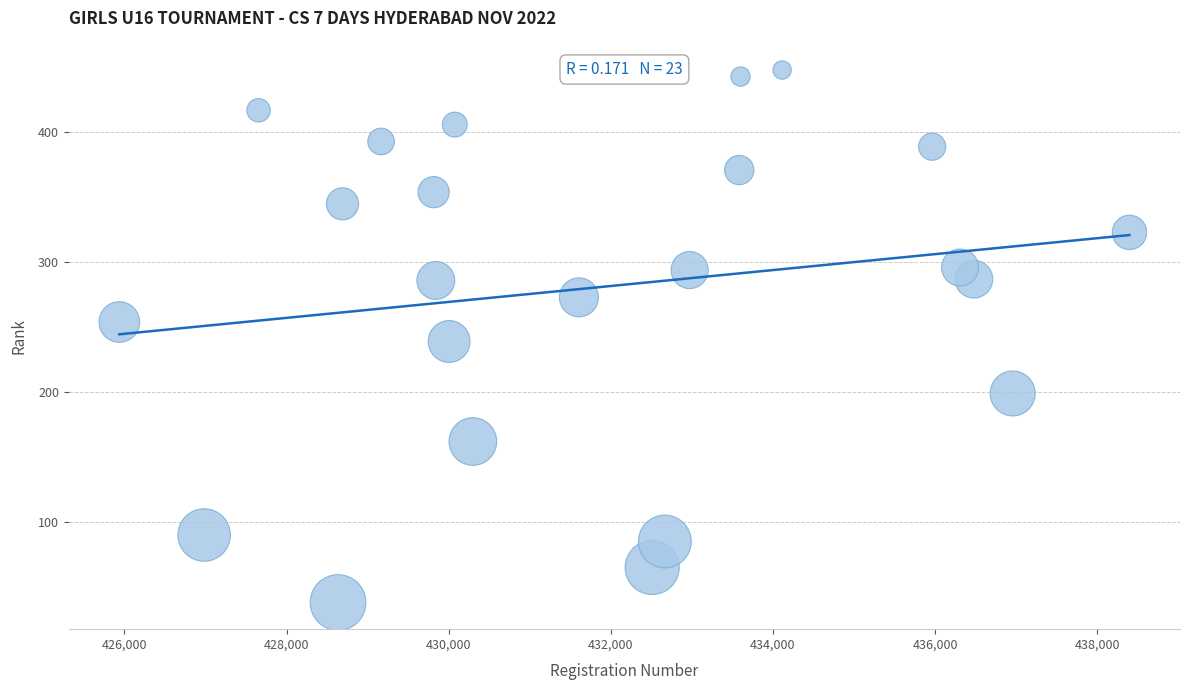

What is the range of Y values (max minus min)?

410